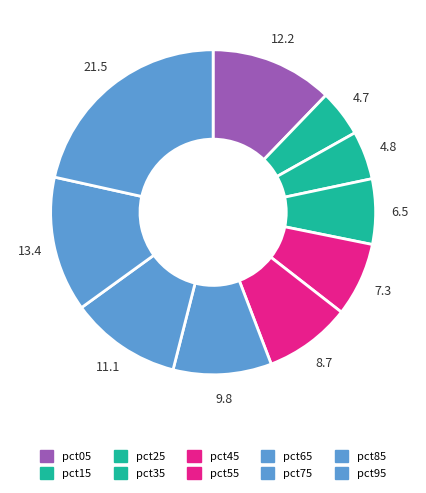

Which slice is the smallest?

pct15